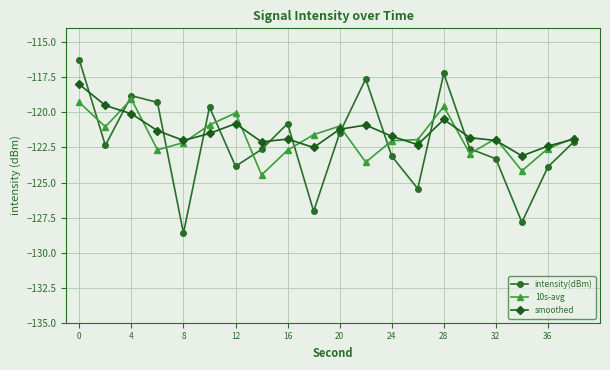

What is the value of the intensity(dBm) point at the 16th from the left?

-122.6